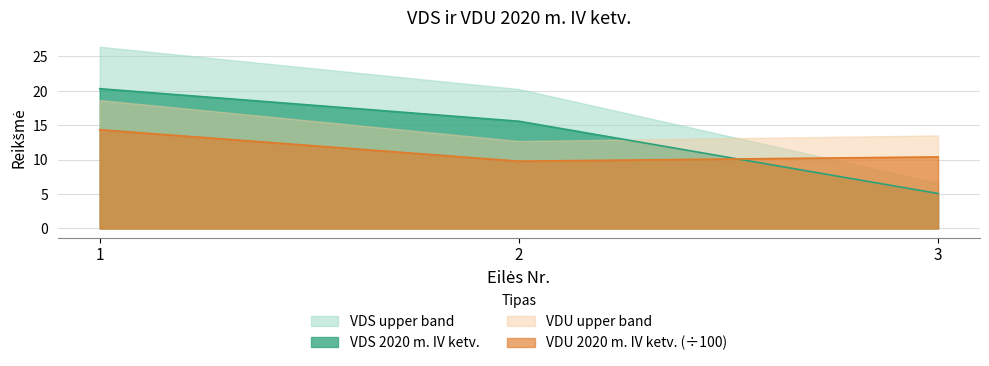

Rank the series at 3 from highest to lowest value.

VDU upper band, VDU 2020 m. IV ketv. (÷100), VDS upper band, VDS 2020 m. IV ketv.